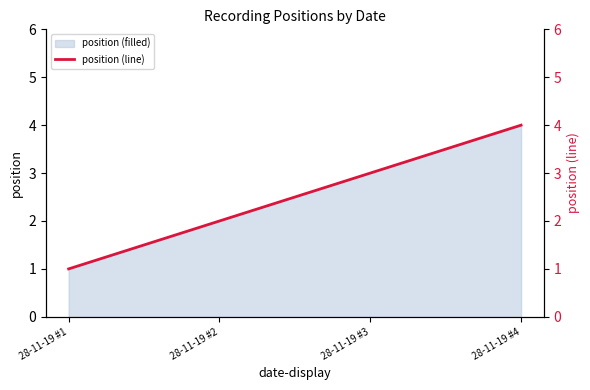

Reading left to right, list all the values displayed in this chart.

1	2	3	4